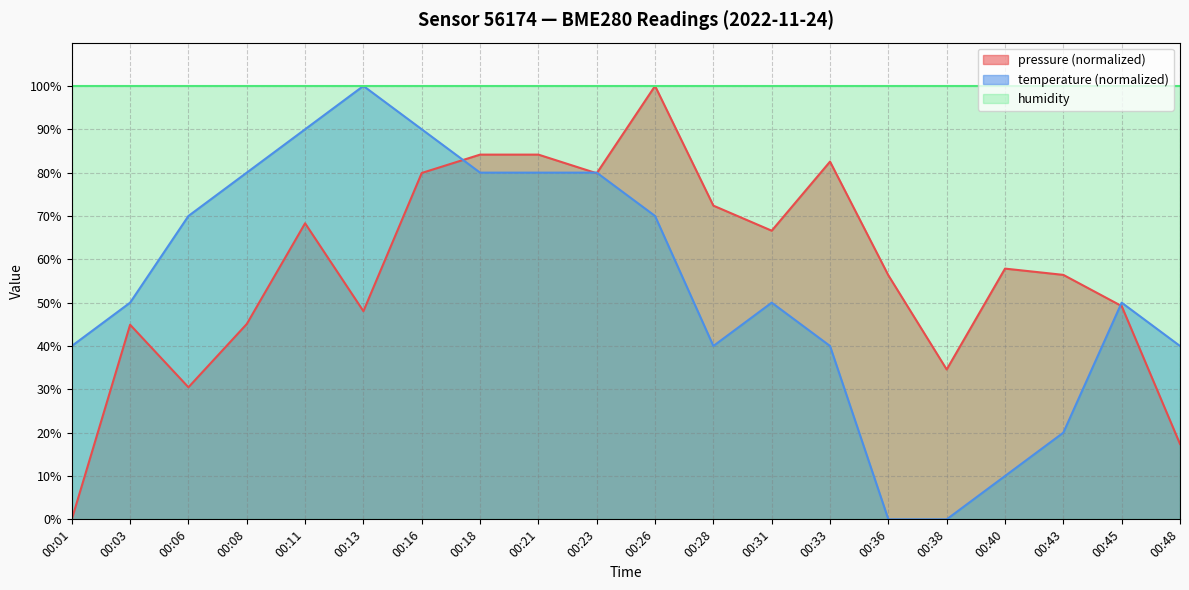

What is the difference between the maximum and minimum values in the temperature series?

100.0